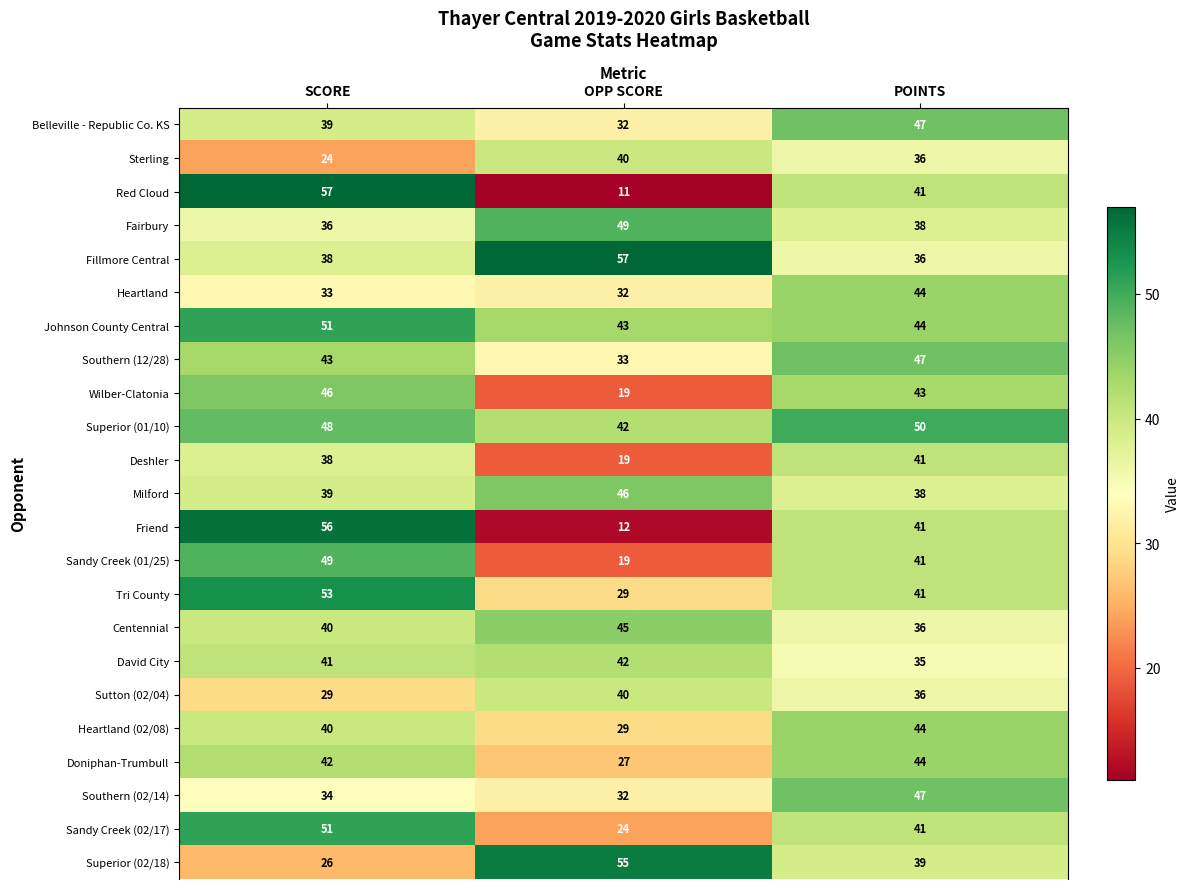

How many series are shown in this chart?

23